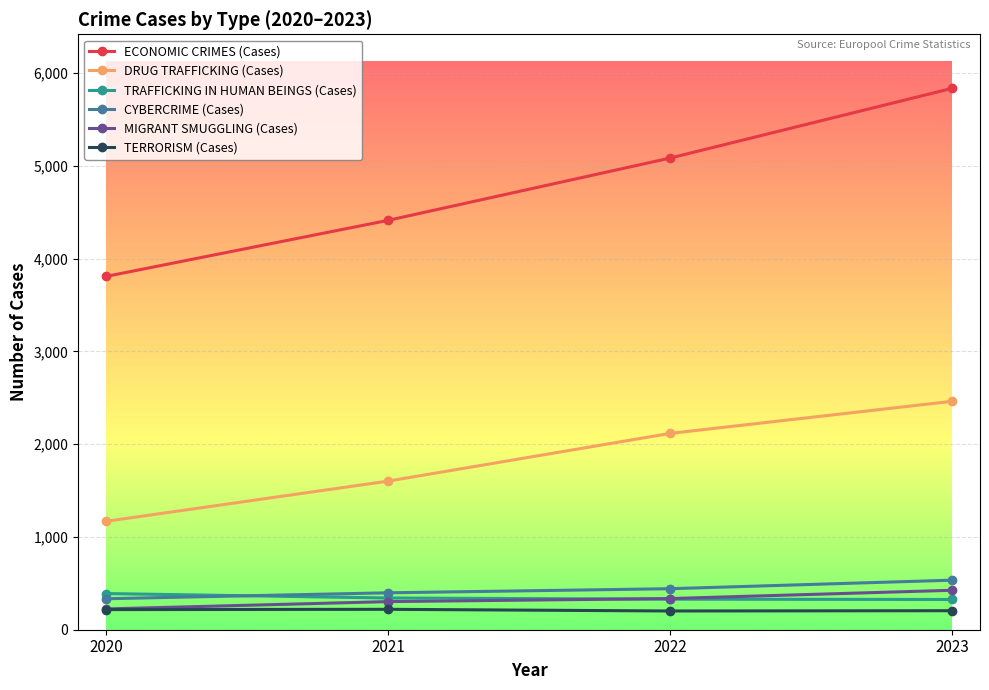

The MIGRANT SMUGGLING (Cases) series shows 303 at 2021. True or false?

True